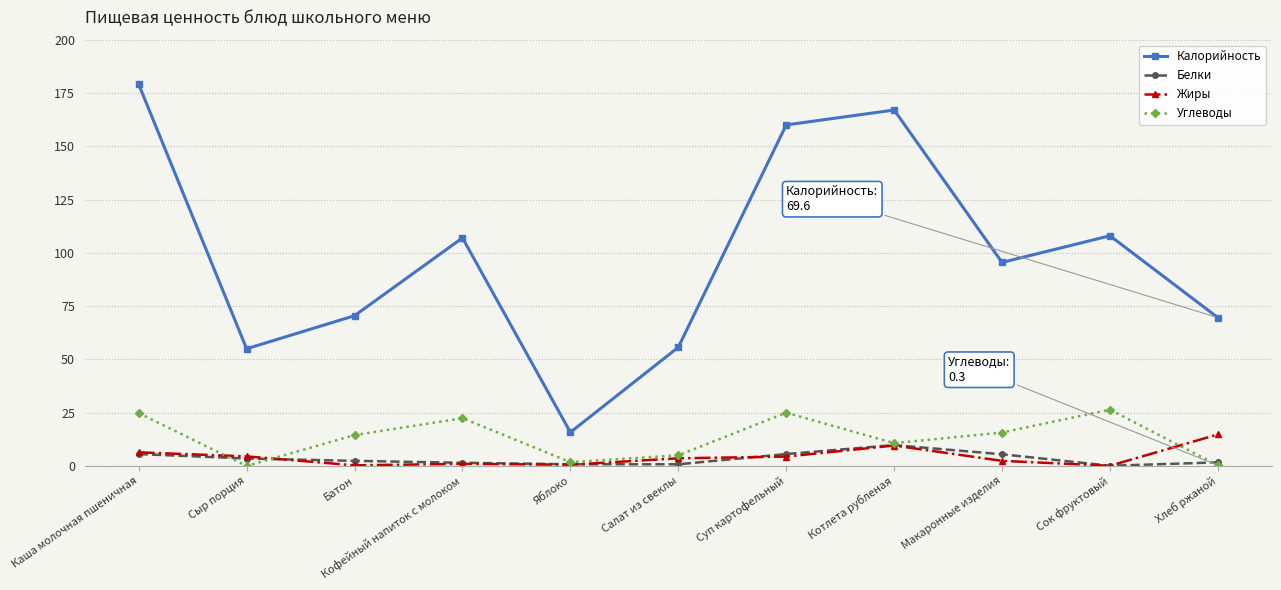

At how many categories does at least one series exceed 25?

10